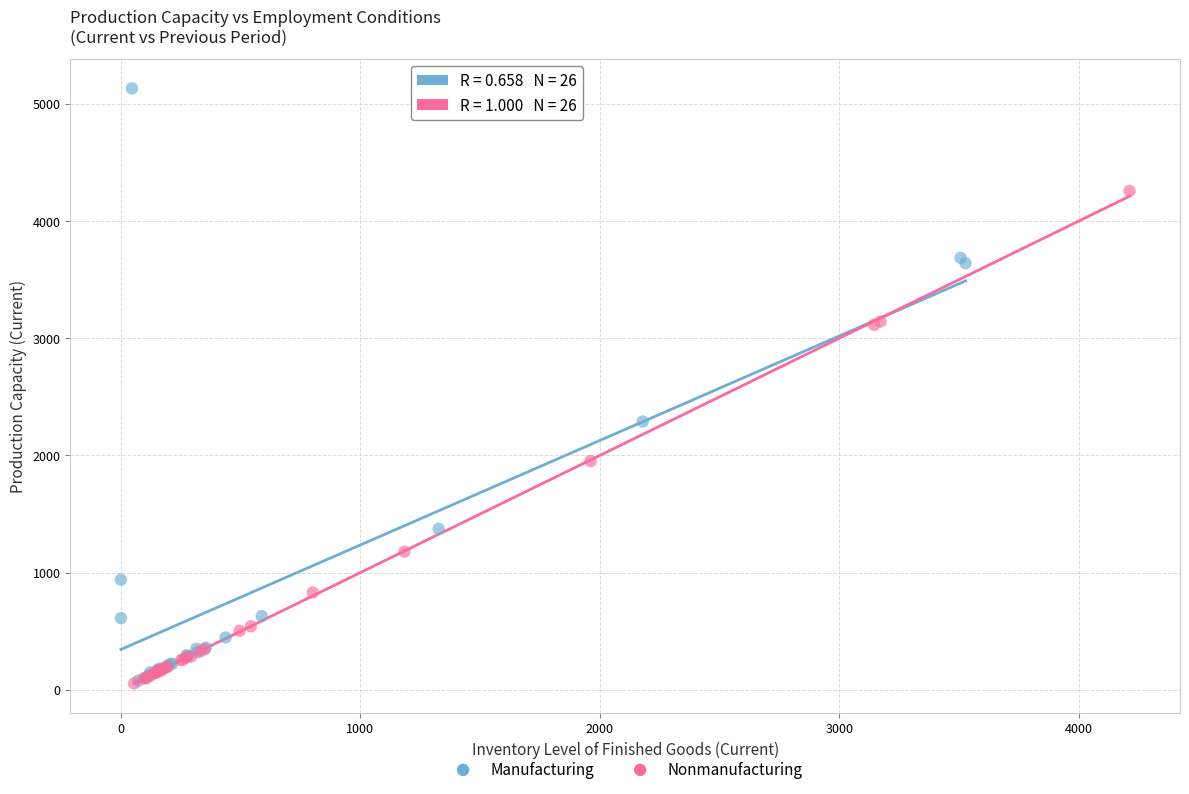

Which series reaches the maximum Y coordinate?

Manufacturing